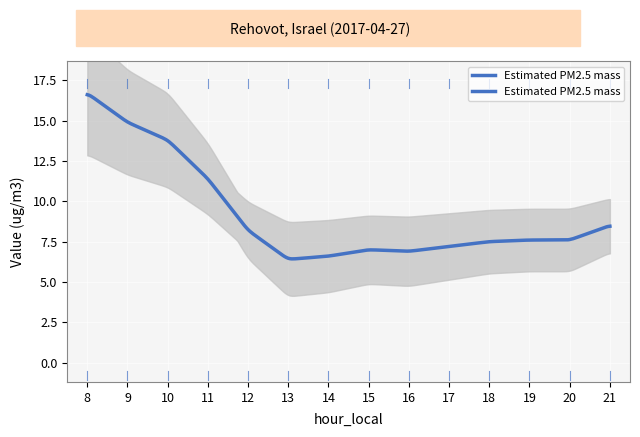

At which category does the data reach its first local valley?

13